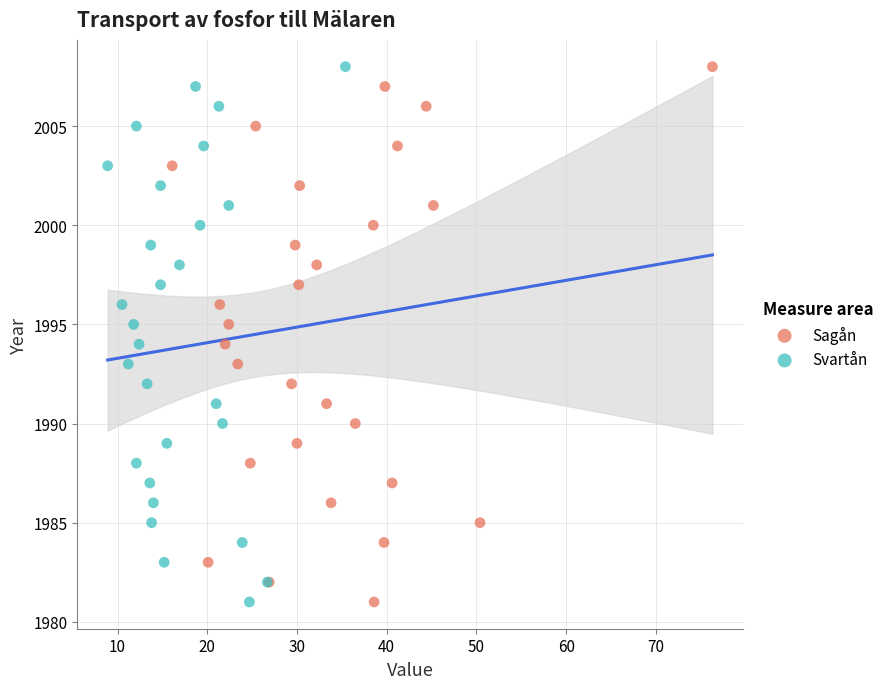

What are all the series names shown in the legend?

Sagån, Svartån